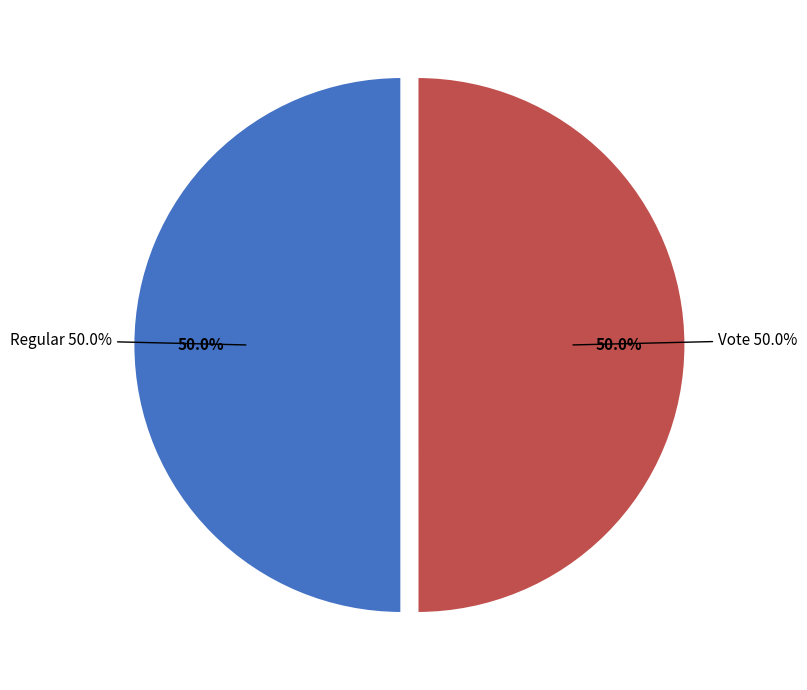

How many slices are in this pie chart?

2